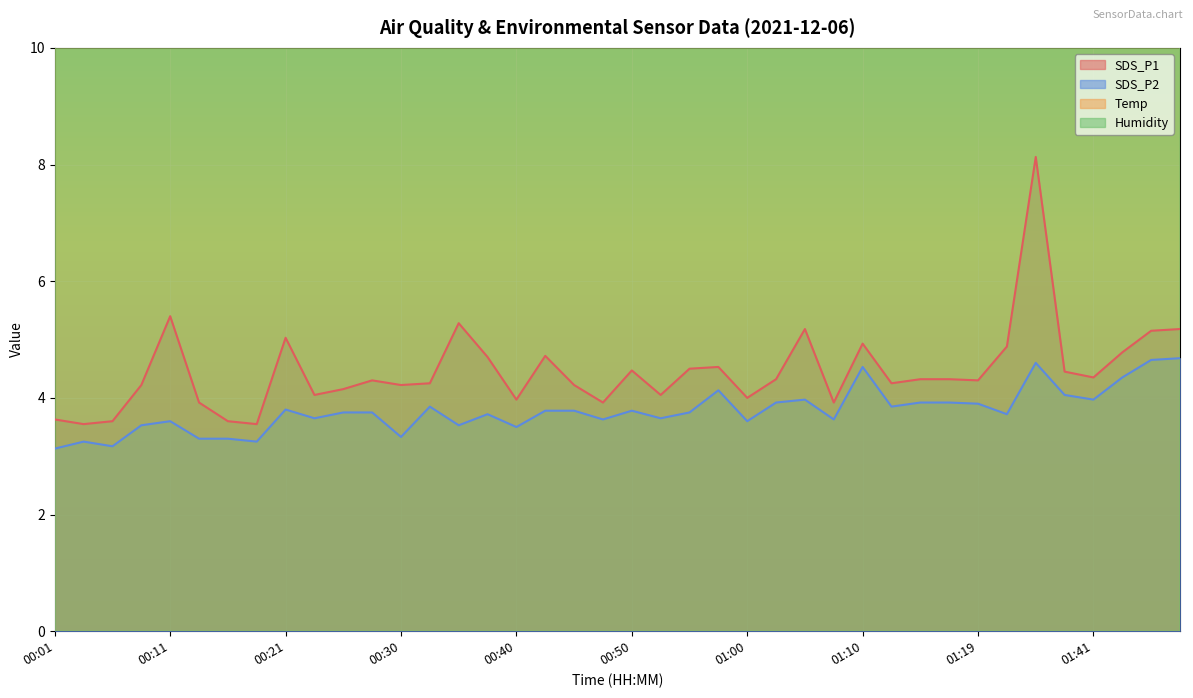

The value of SDS_P2 at 00:23 is 3.6. True or false?

True